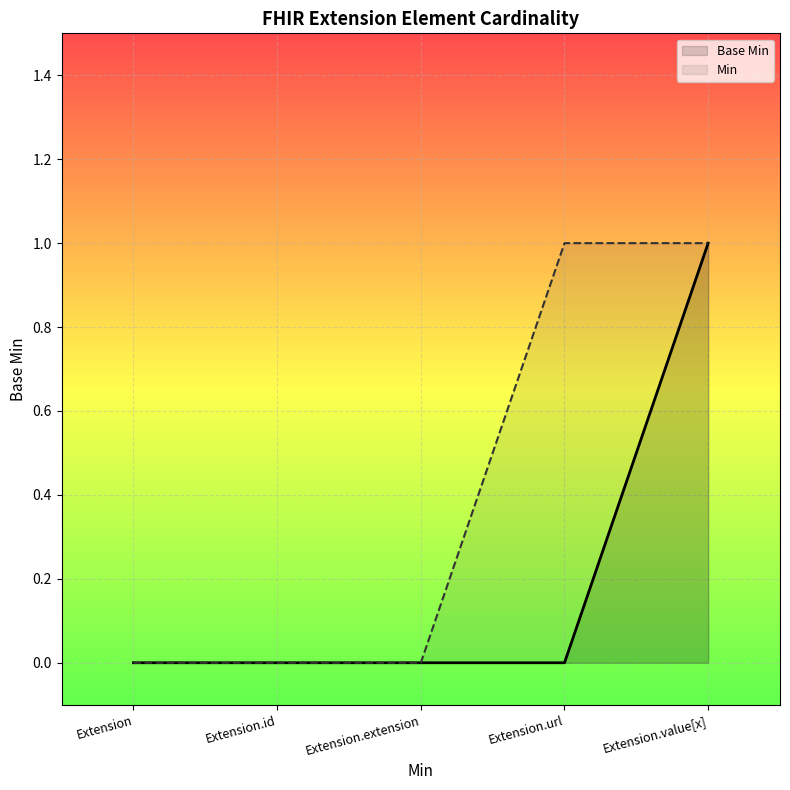

Count the Min values in the range 0 to 1.

5